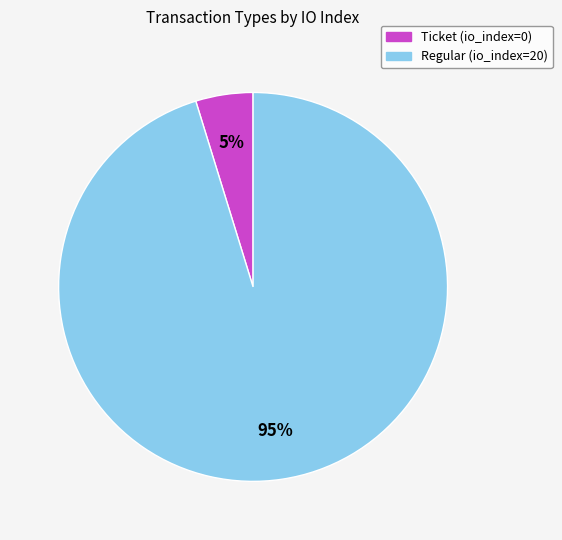

Is there a majority slice in this chart?

Yes